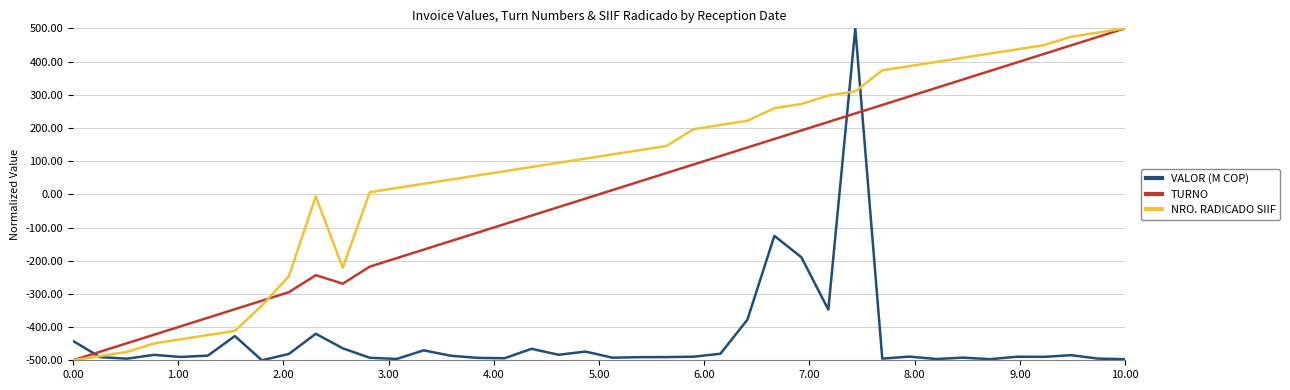

True or false: VALOR (M COP) and TURNO cross at least once.

True